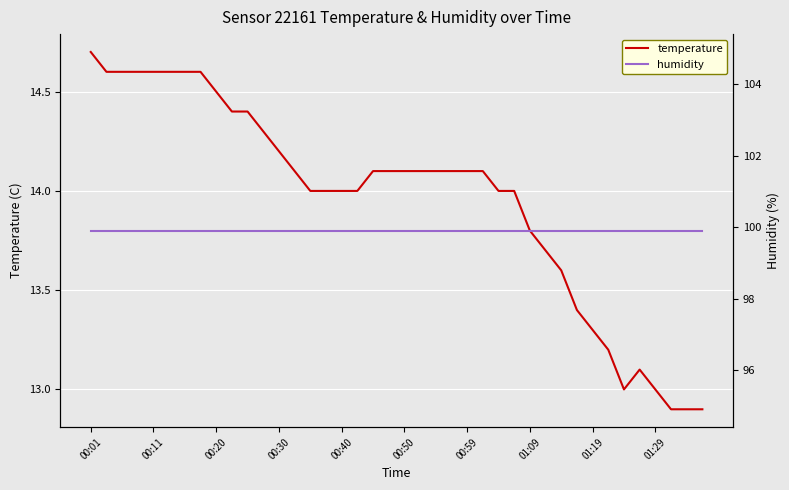

Read the humidity value at 38.

99.9